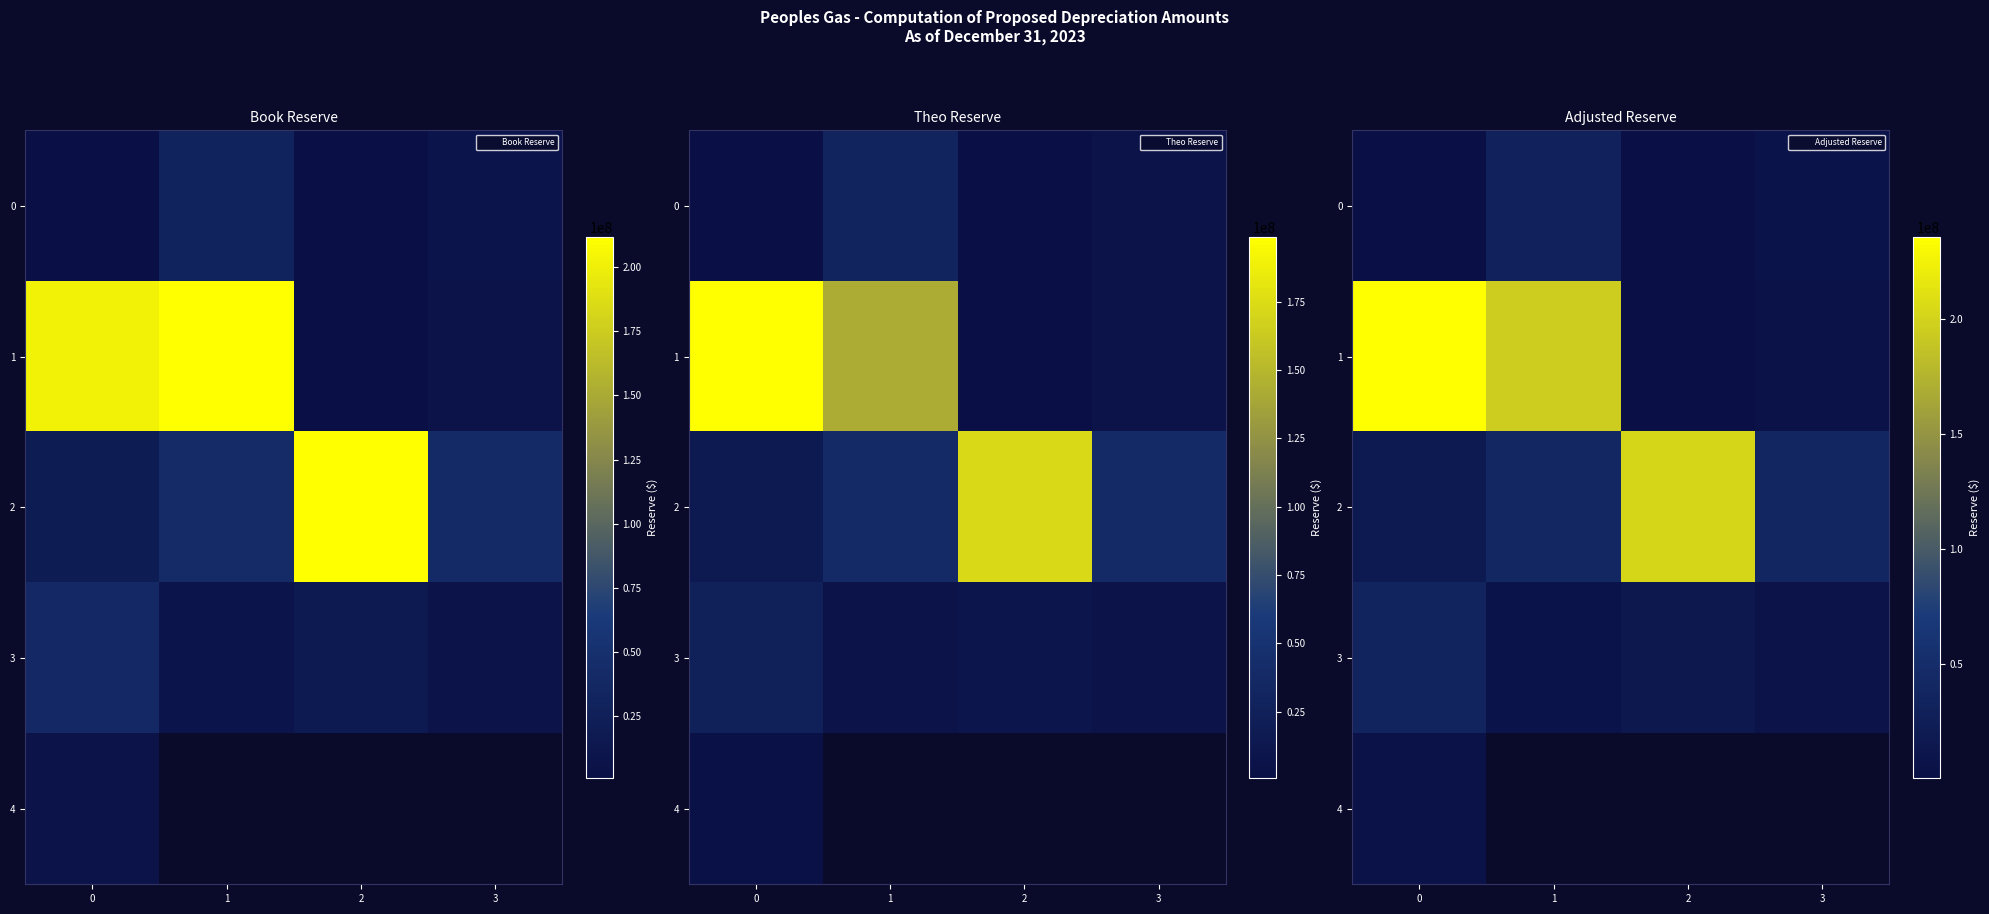

Rank the categories by 3 value from highest to lowest.

0, 2, 1, 3